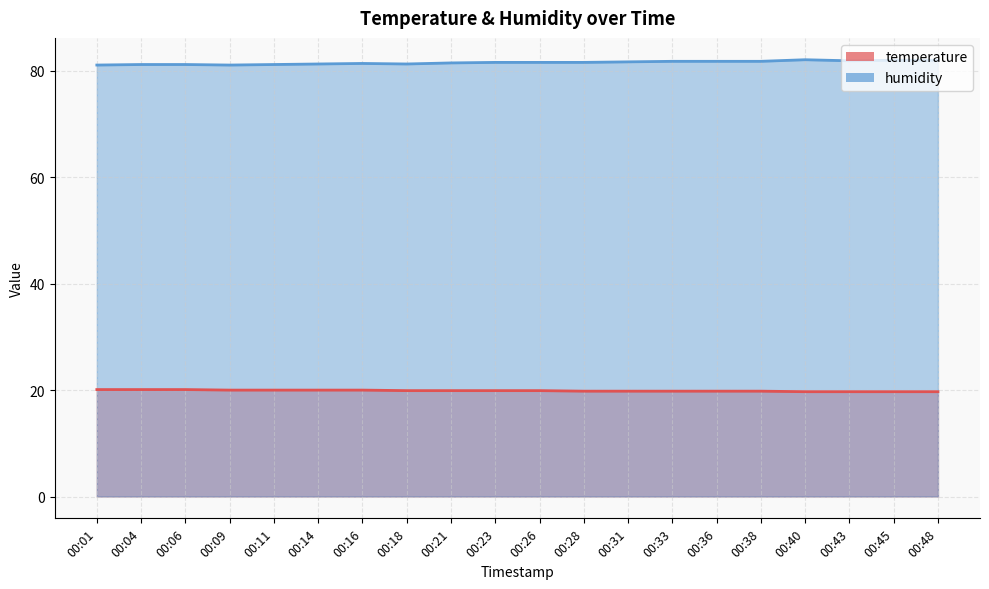

What are all the series names shown in the legend?

temperature, humidity